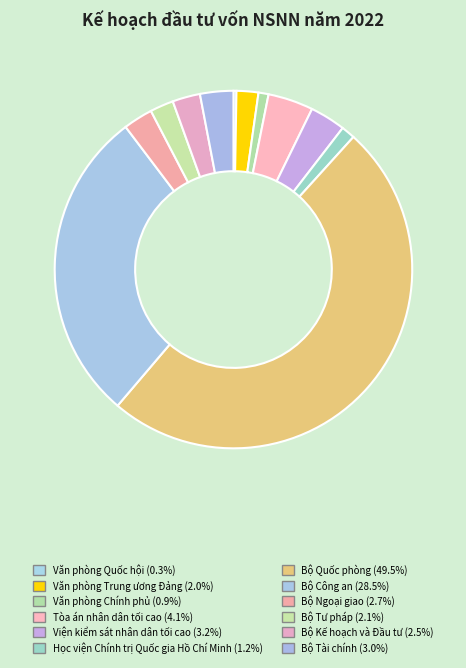

Which slice is the smallest?

Văn phòng Quốc hội